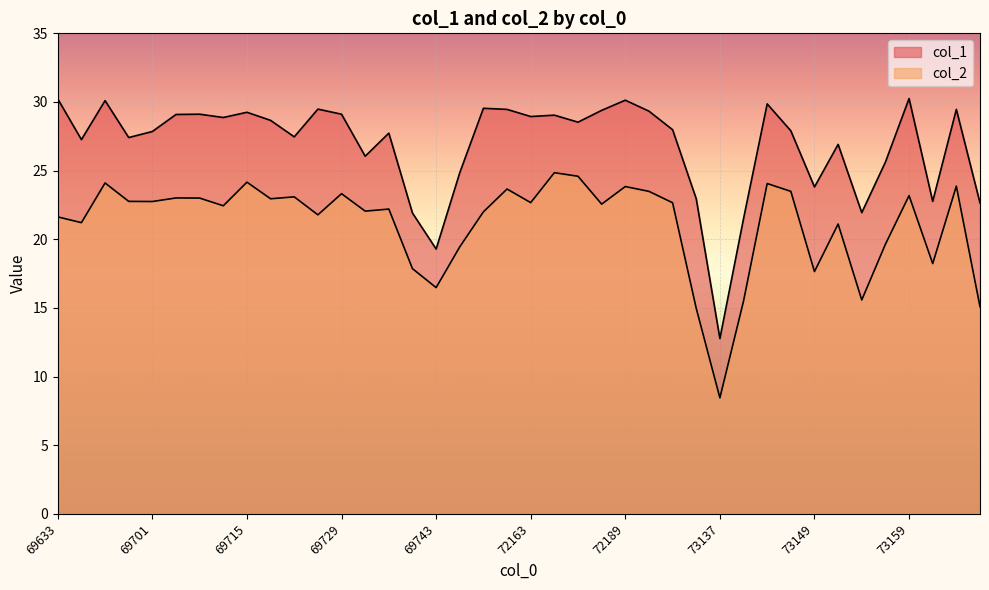

Where is the first local maximum for col_1?

69679